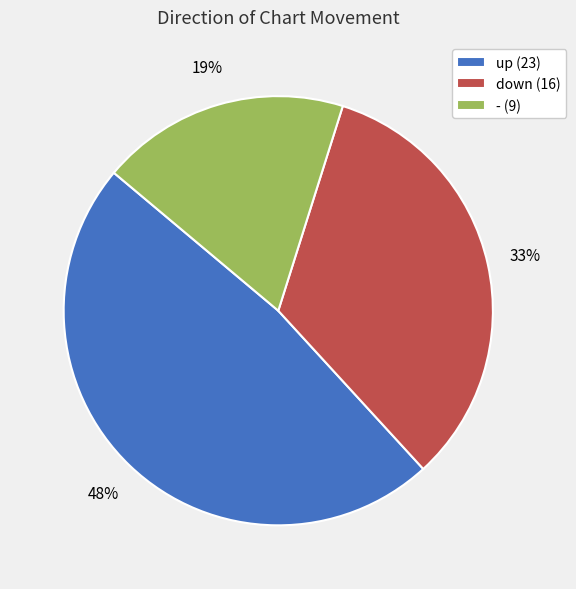

What is the smallest slice in the pie chart?

-